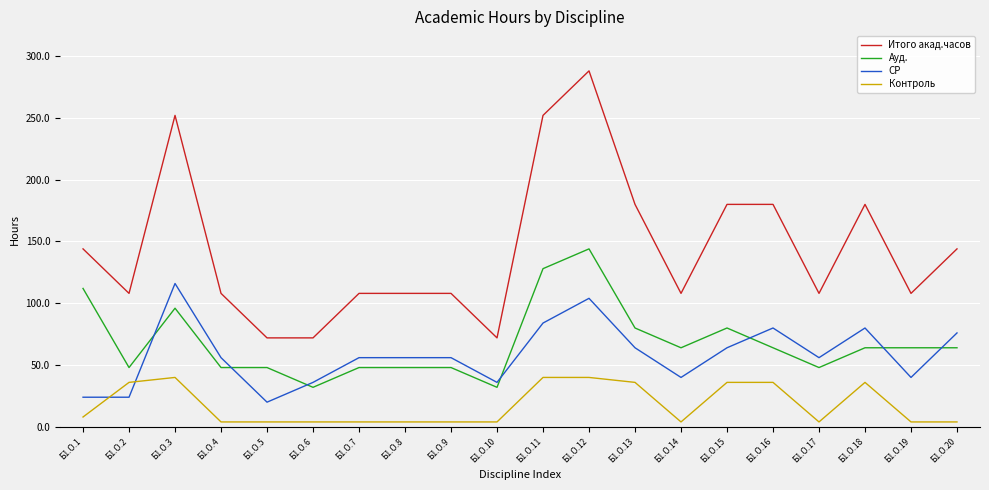

At which label does СР first exceed 56?

Б1.О.3